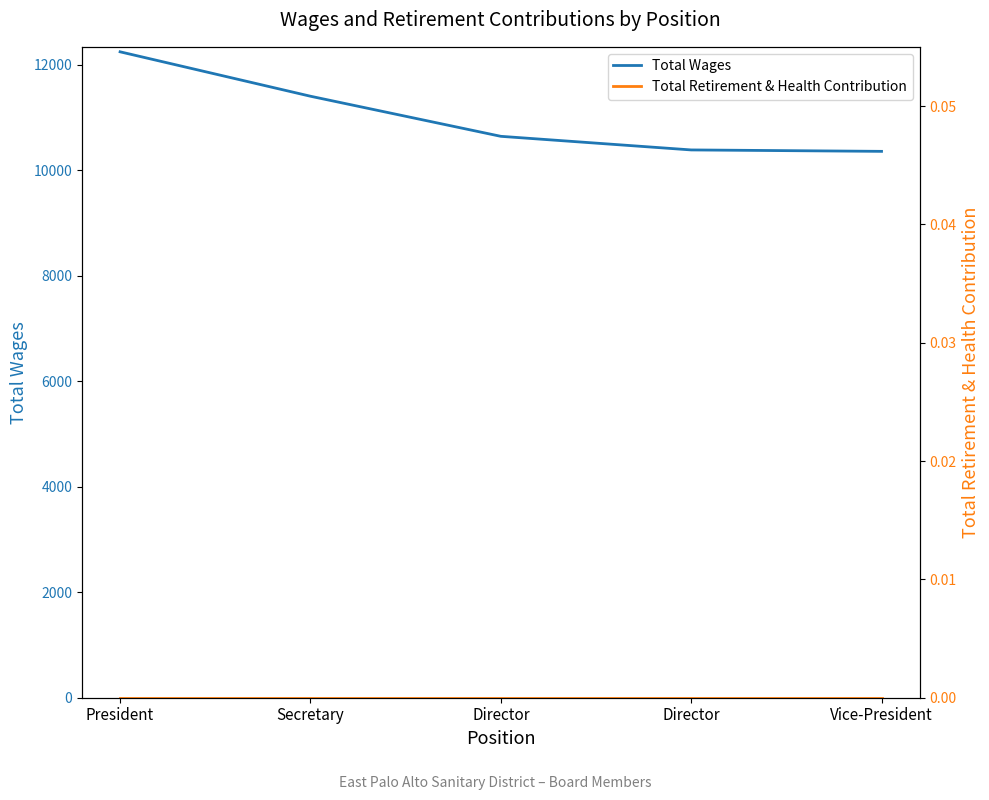

Rank the categories by Total Retirement & Health Contribution value from lowest to highest.

President, Secretary, Director, Director, Vice-President